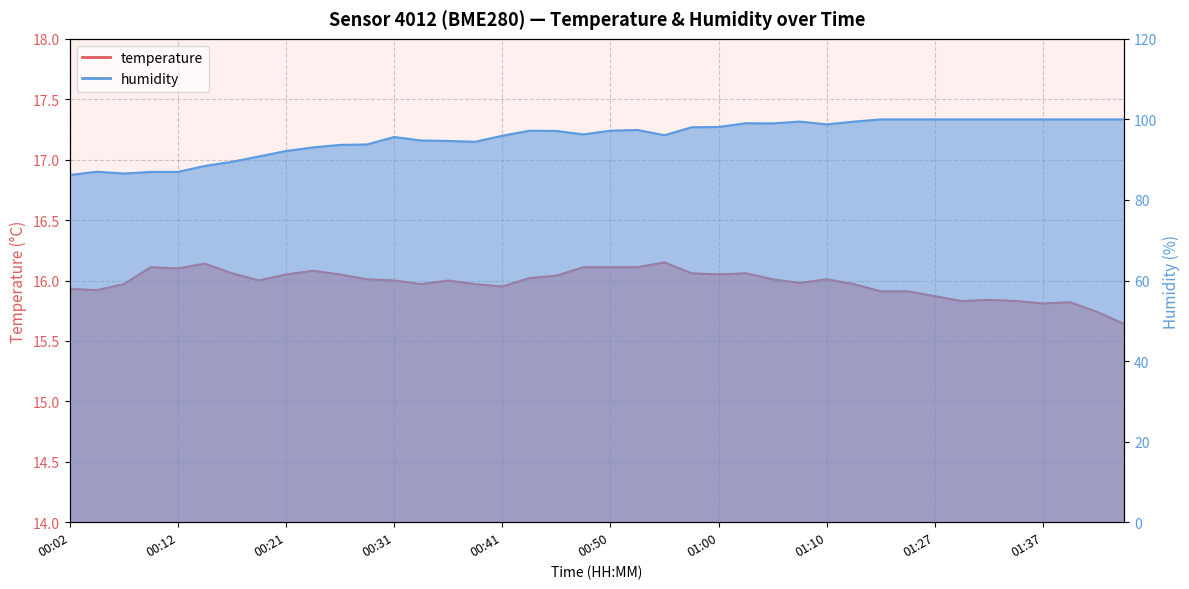

List the labels in order of humidity value, smallest first.

00:02, 00:07, 00:09, 00:12, 00:04, 00:14, 00:16, 00:19, 00:21, 00:24, 00:26, 00:29, 00:38, 00:36, 00:33, 00:31, 00:41, 00:55, 00:48, 00:46, 00:43, 00:50, 00:53, 00:58, 01:00, 01:10, 01:05, 01:03, 01:13, 01:07, 01:15, 01:21, 01:27, 01:29, 01:32, 01:34, 01:37, 01:39, 01:41, 01:44